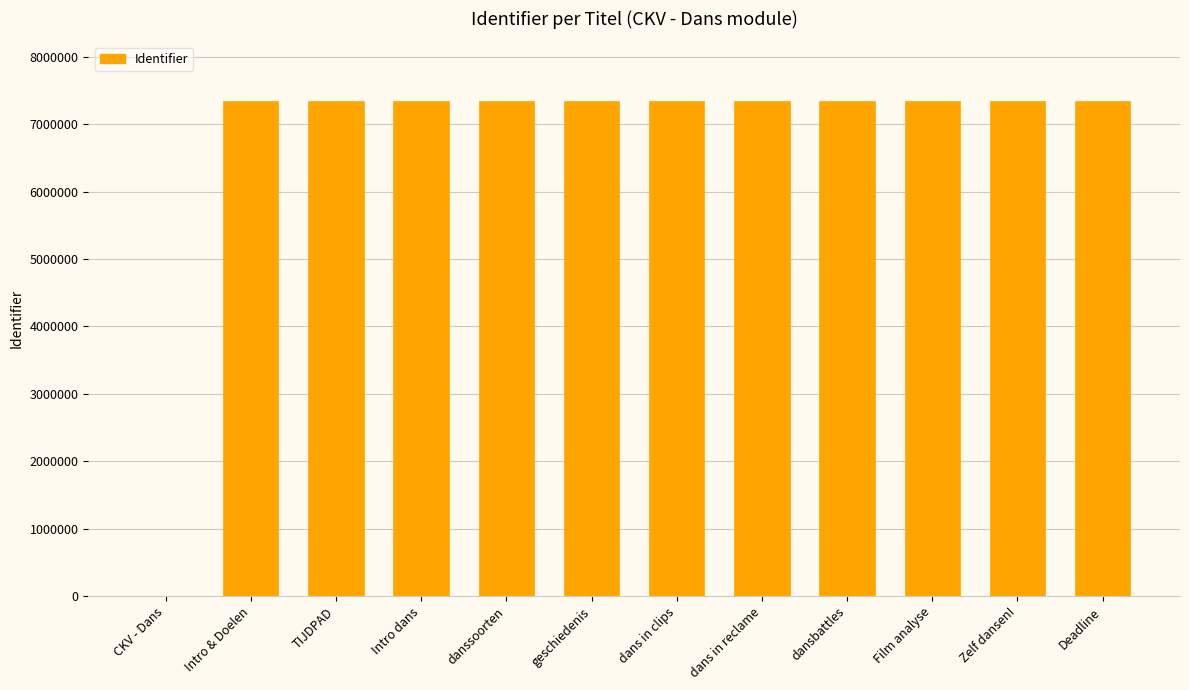

Read the value at dansbattles.

7345964